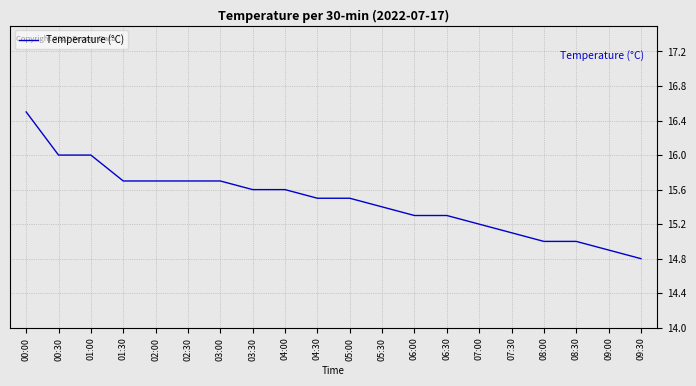

What position from the left is 06:30?

14